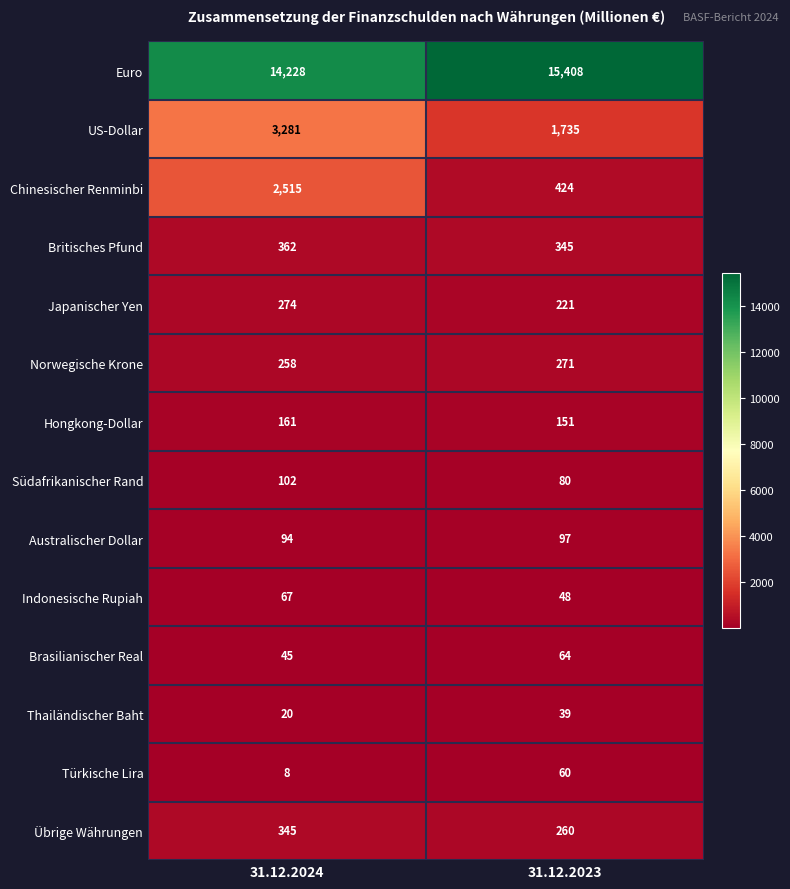

Count the number of categories in the chart.

2